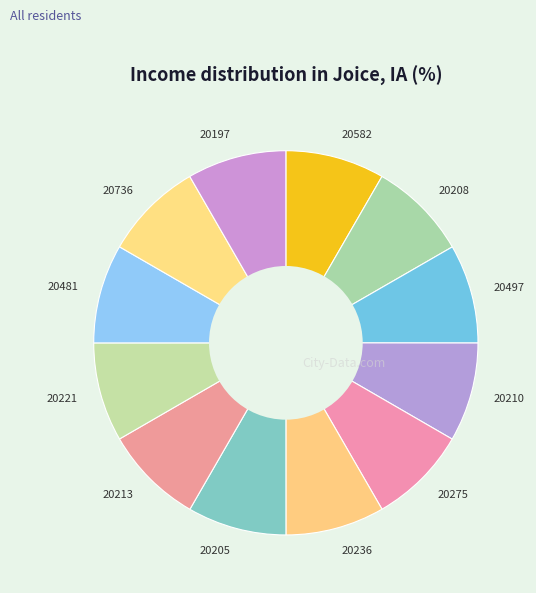

Count the number of slices in the pie.

12